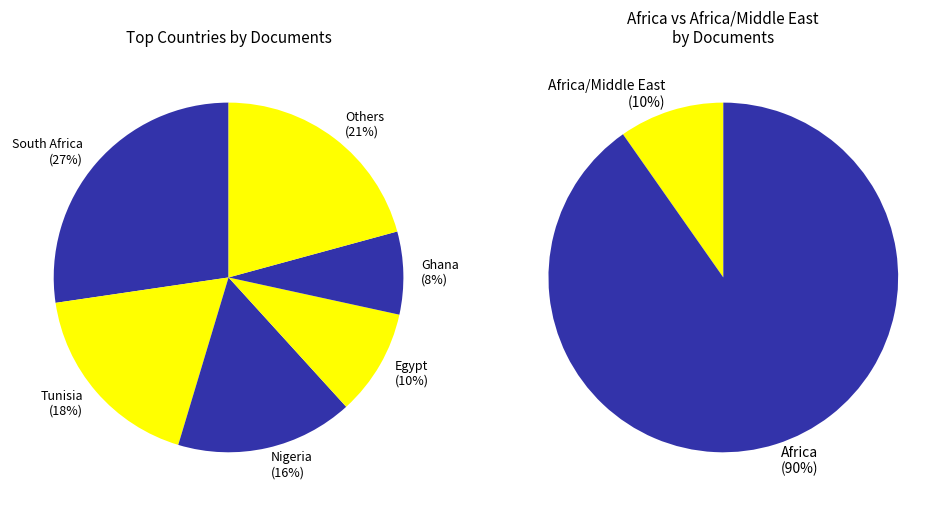

What percentage do Kenya and Zimbabwe together represent?

3.3%